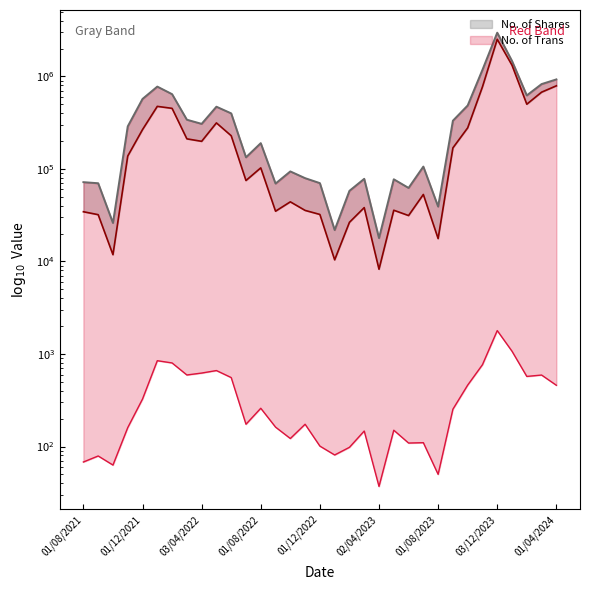

Is the value of Value Traded at 03/03/2024 greater than the value of No. of Shares at 01/08/2022?

Yes